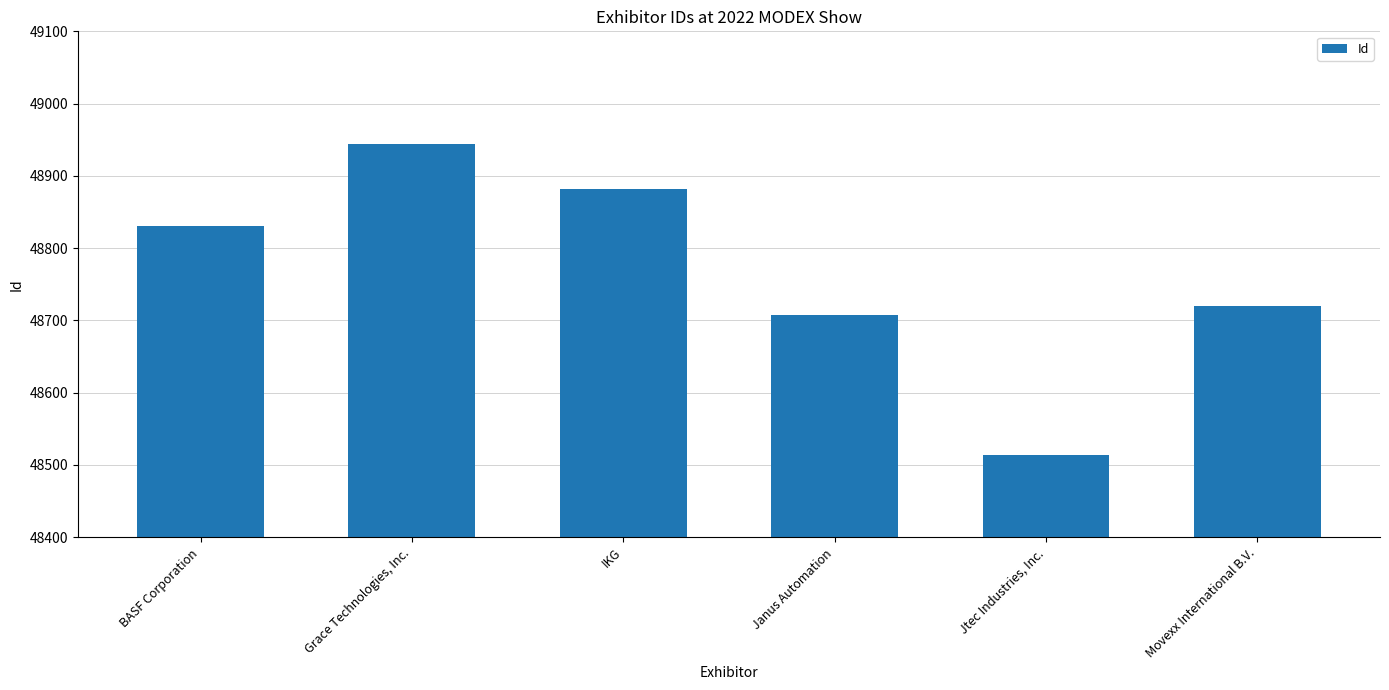

What is the value of the 3rd bar from the left?

48882